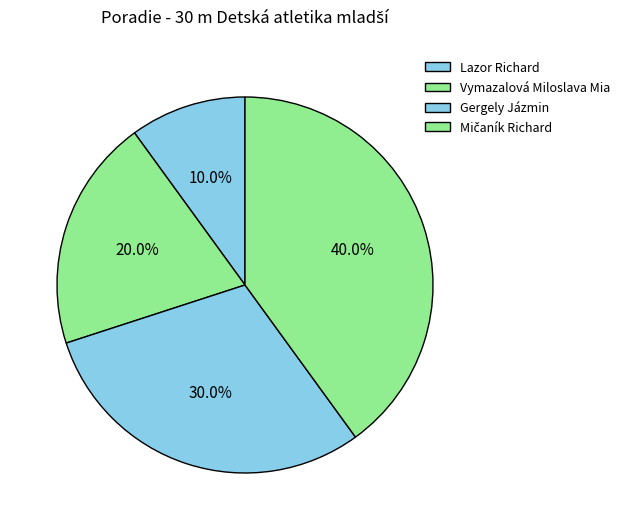

How many slices are in this pie chart?

4